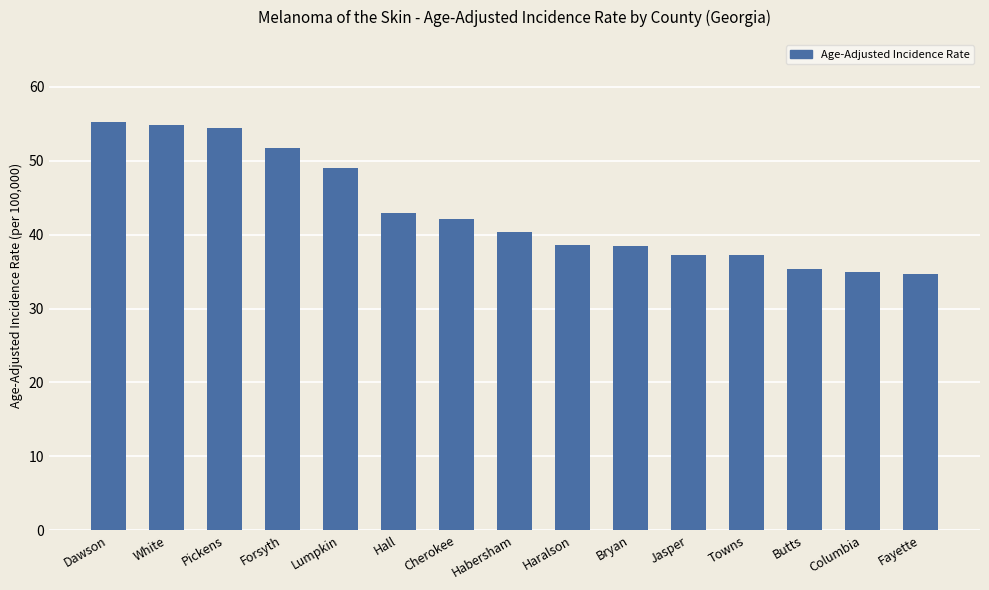

Approximately how many times larger is the value at White compared to Cherokee?

1.3